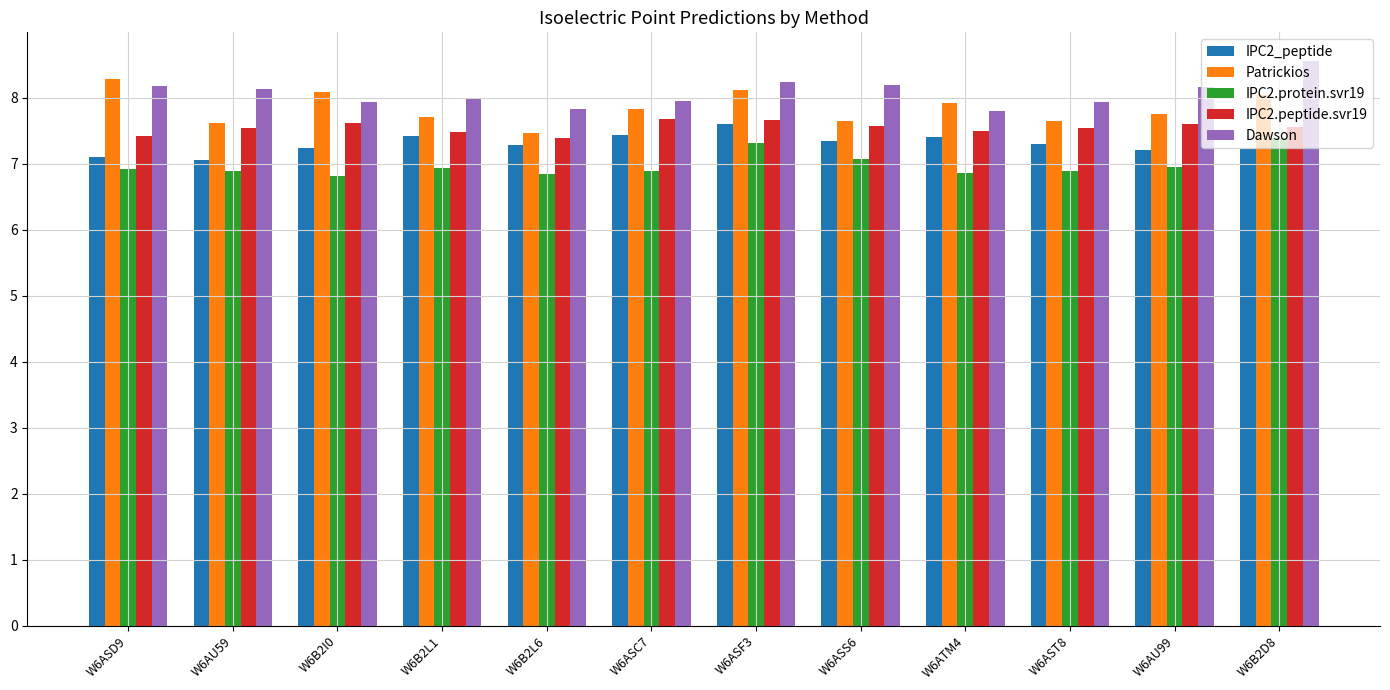

What is the maximum value shown in the chart?

8.6